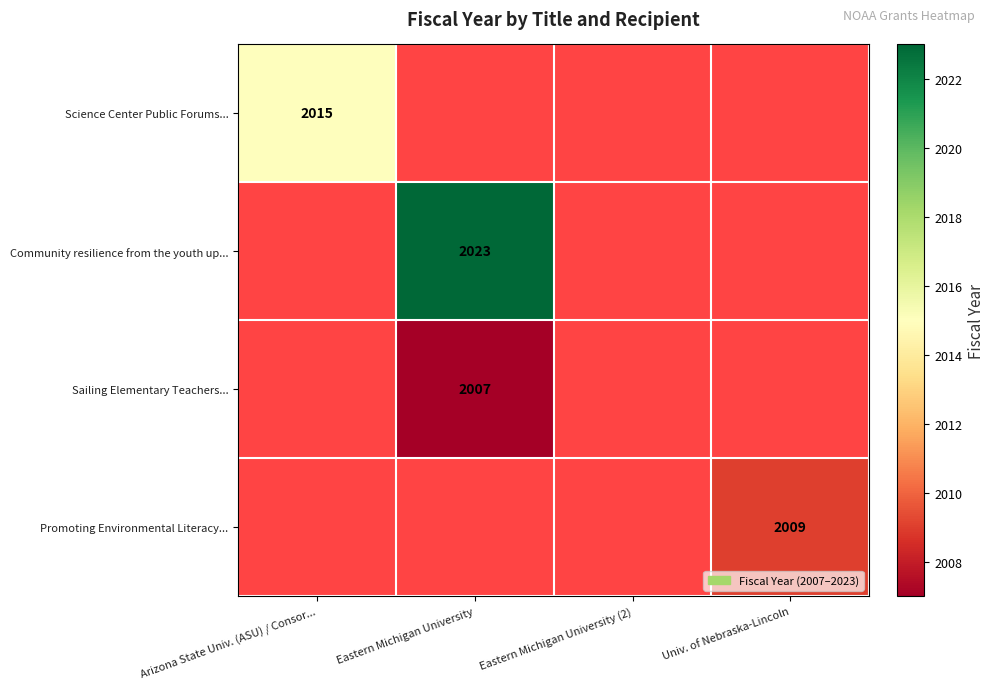

The Science Center Public Forums... series shows 941 at Arizona State Univ. (ASU) / Consor.... True or false?

False